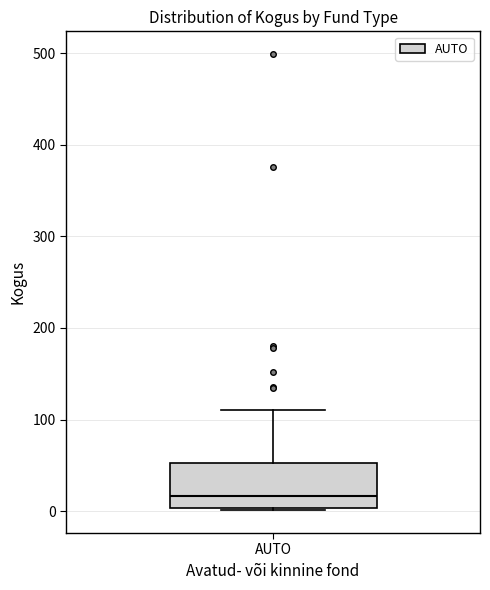

Where is the upper edge of the box for AUTO on the y-axis? The values are not printed on the chart, so give them approximately, as read against the axis.

50